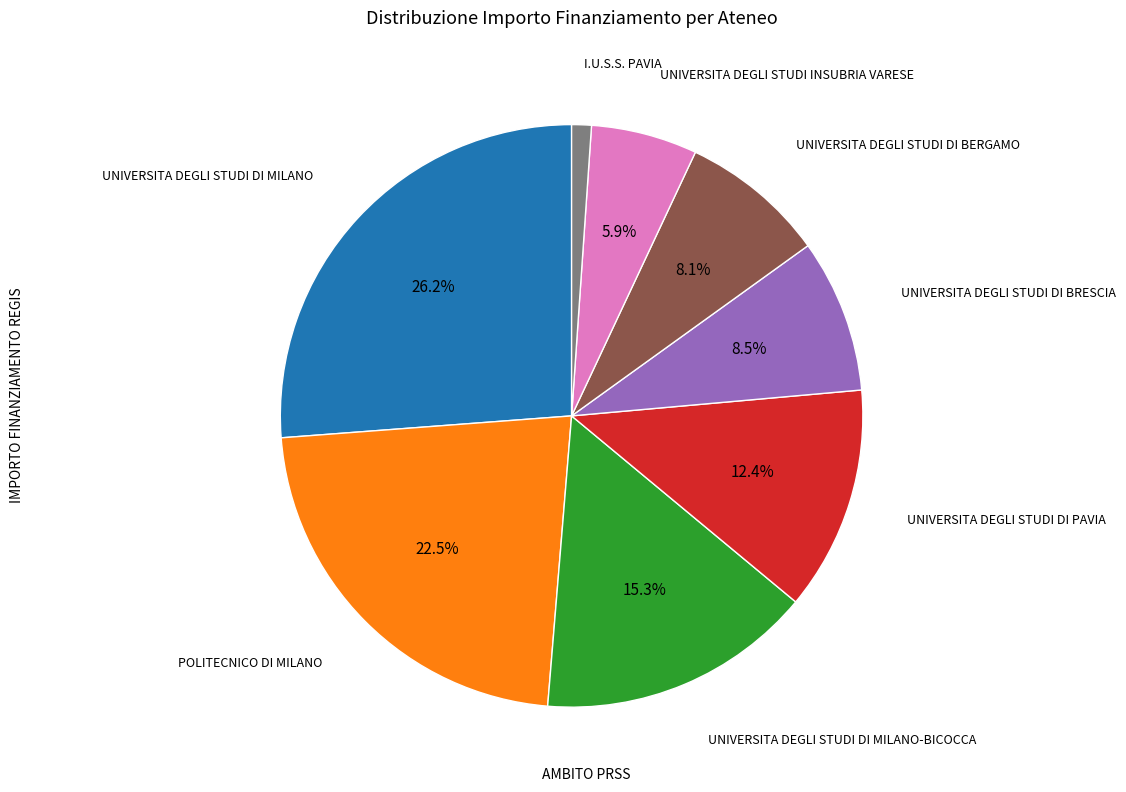

Is there any slice that represents more than half of the pie?

No